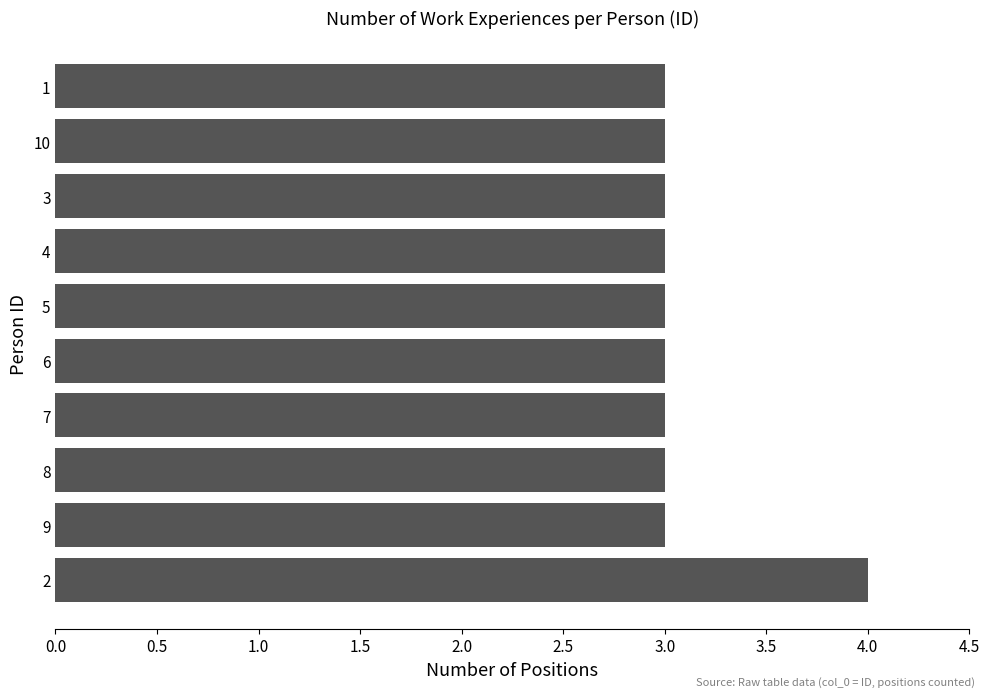

What is the greatest value displayed?

4